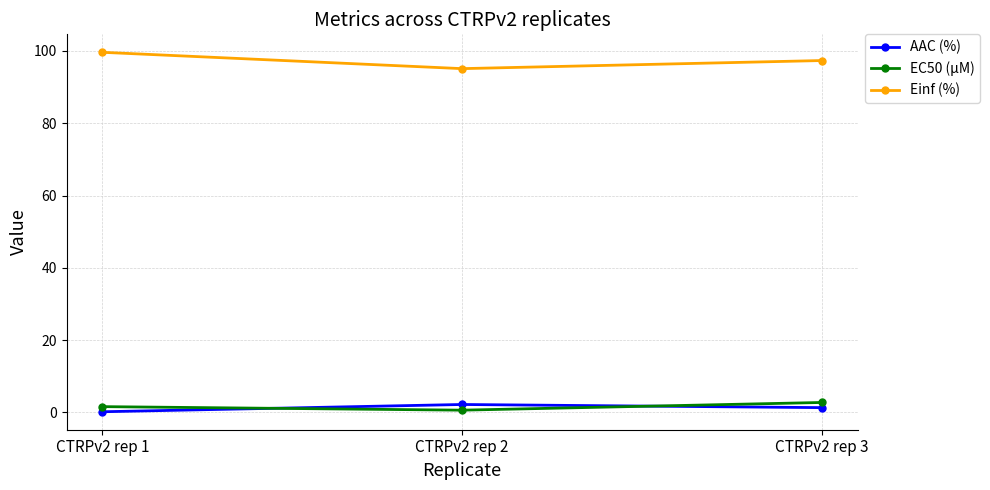

Reading left to right, transcribe all the data shown in this chart.

AAC (%): 0.2	2.2	1.3
EC50 (µM): 1.6	0.6	2.8
Einf (%): 99.6	95.1	97.4